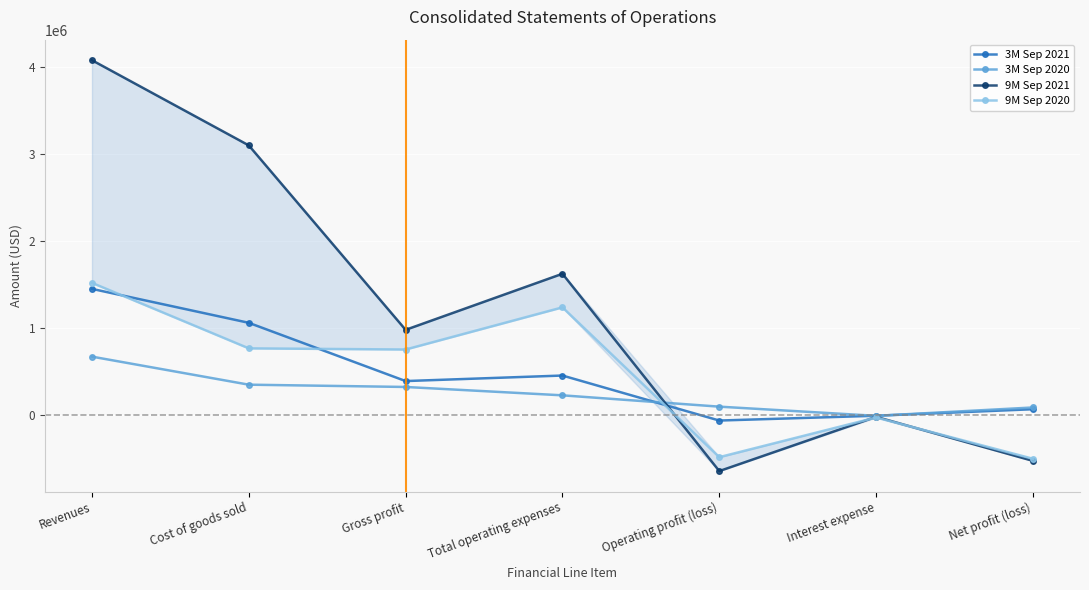

What is the label of the 2nd point from the left?

Cost of goods sold